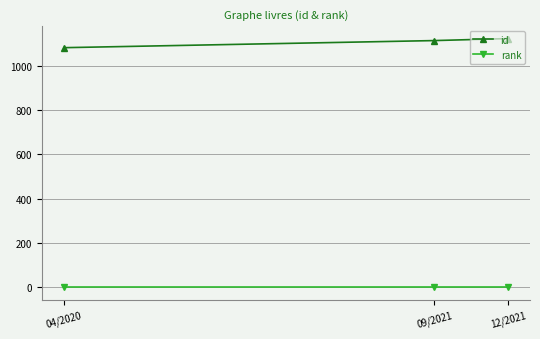

How many data points in id are less than 1113?

1